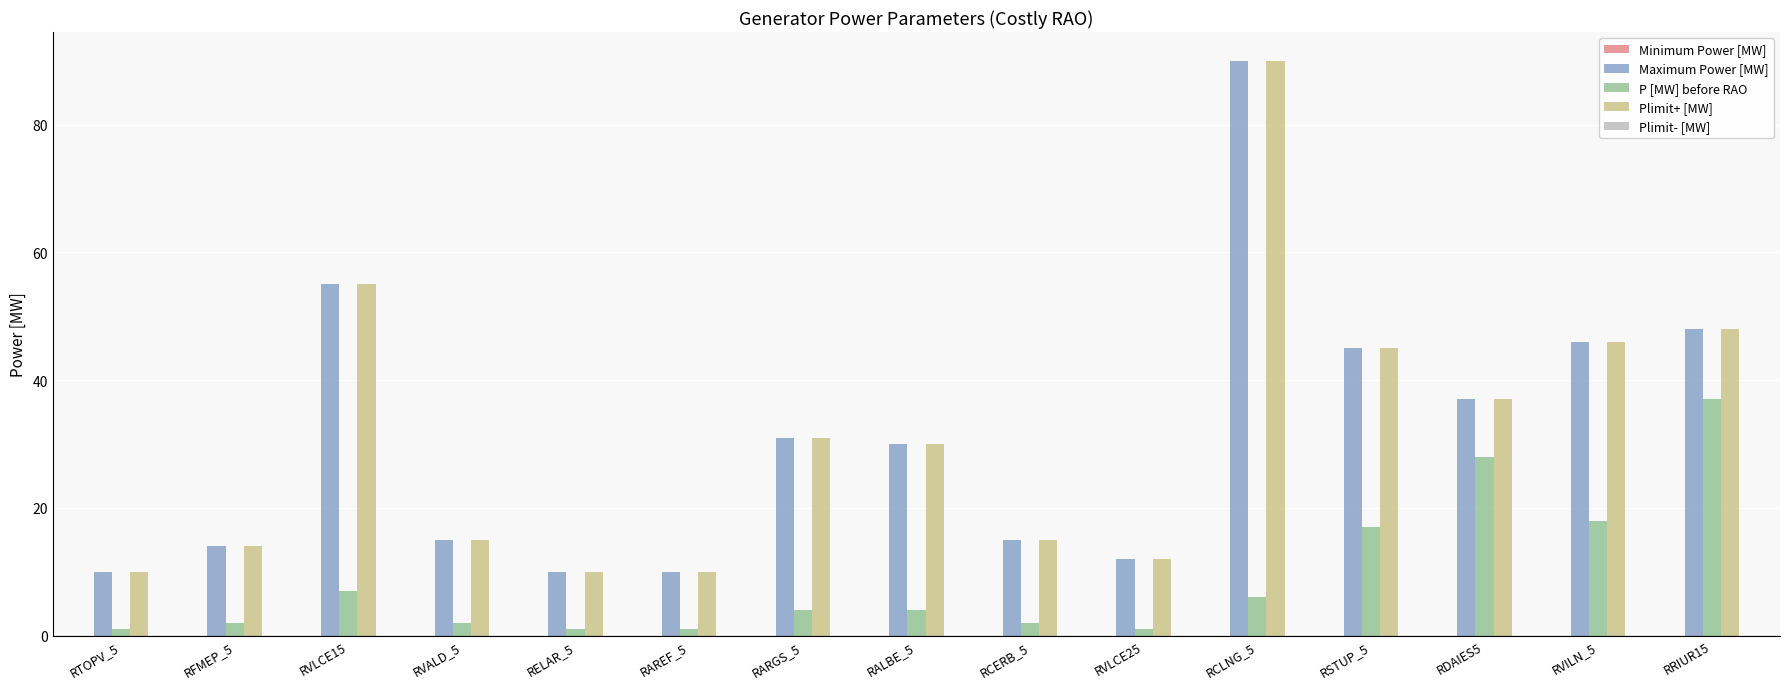

At which label is Maximum Power [MW] closest to 50?

RRIUR15